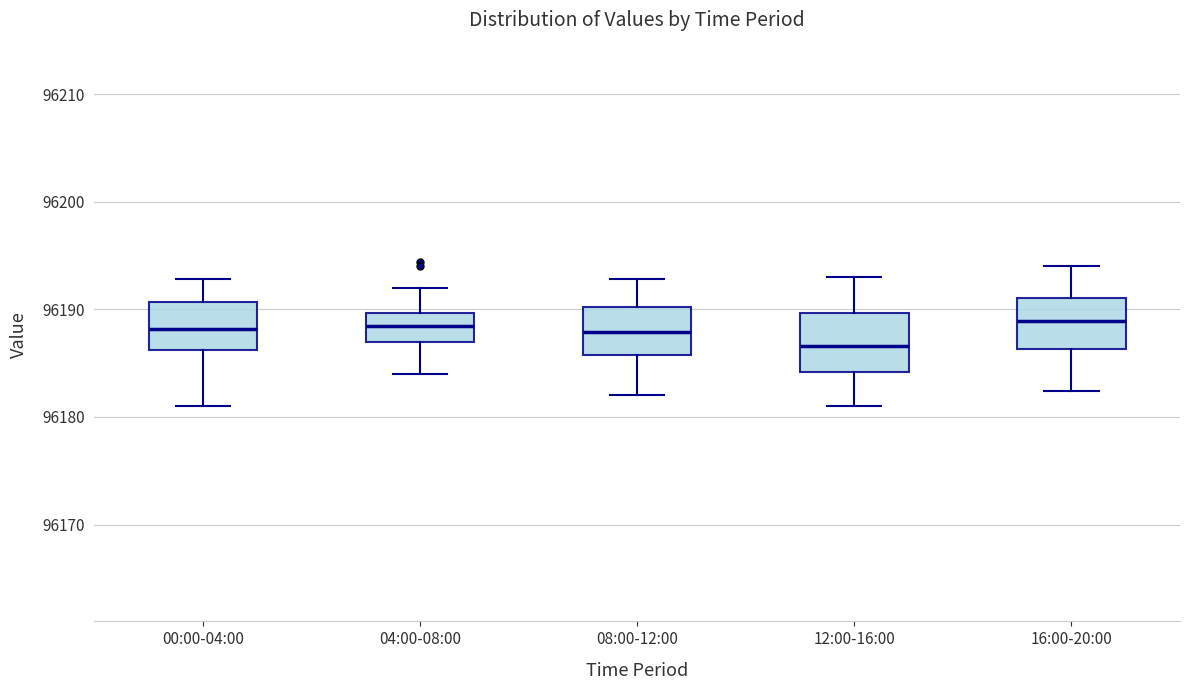

Reading left to right, transcribe this box plot: for each box, give where its median line is, the range the box spans, and where its two whiskers end, as read against the y-axis. The values are not printed on the chart, so give them approximately, as read against the axis.

00:00-04:00: median 96188, box 96186 to 96191, whiskers 96181 to 96193
04:00-08:00: median 96189, box 96187 to 96190, whiskers 96184 to 96192
08:00-12:00: median 96188, box 96186 to 96190, whiskers 96182 to 96193
12:00-16:00: median 96187, box 96184 to 96190, whiskers 96181 to 96193
16:00-20:00: median 96189, box 96186 to 96191, whiskers 96182 to 96194